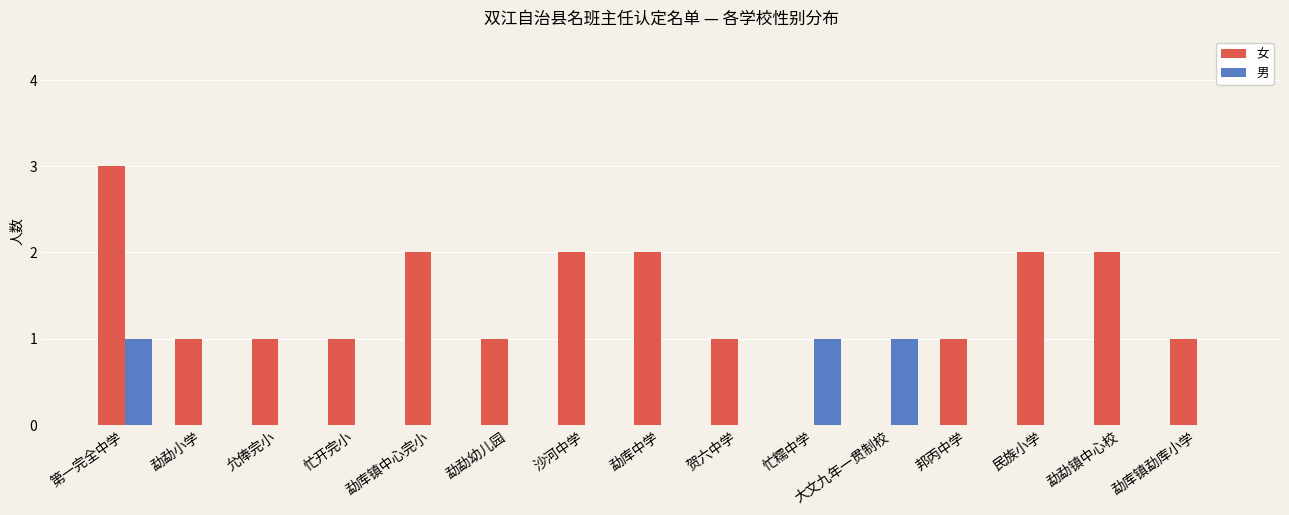

The 男 series shows 0 at 勐库镇中心完小. True or false?

True